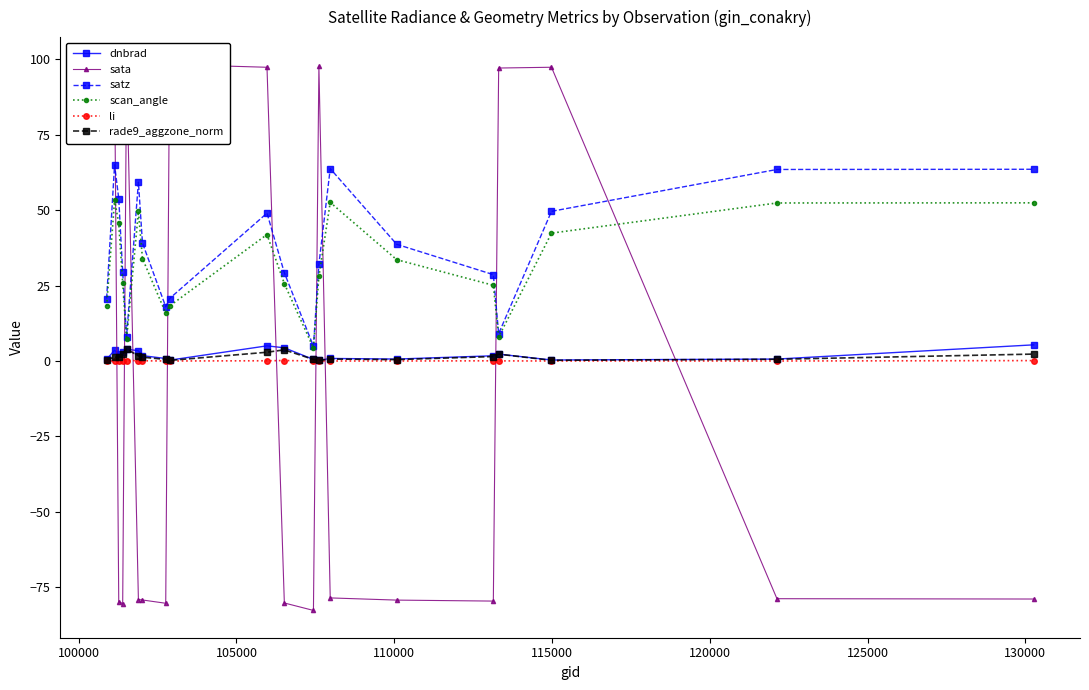

Reading left to right, list all the values displayed in this chart.

dnbrad: 0.6	3.6	2.3	2.9	3.9	3.4	1.8	0.8	0.3	5.0	4.4	0.5	0.2	0.8	0.6	1.7	2.3	0.3	0.6	5.3
sata: 98.1	97.2	-79.7	-80.4	97.3	-79.0	-79.2	-80.3	98.2	97.3	-80.2	-82.6	97.6	-78.5	-79.2	-79.5	97.0	97.3	-78.7	-78.8
satz: 20.7	65.0	53.8	29.4	8.1	59.2	39.1	18.0	20.7	49.0	29.2	4.9	32.0	63.7	38.7	28.6	9.1	49.6	63.4	63.5
scan_angle: 18.2	53.3	45.6	25.8	7.2	49.5	33.9	15.8	18.2	41.9	25.6	4.3	28.0	52.5	33.6	25.1	8.0	42.4	52.3	52.4
li: 0.0	0.0	0.0	0.1	0.2	0.1	0.1	0.0	0.0	0.1	0.1	0.0	0.0	0.0	0.0	0.1	0.0	0.0	0.0	0.1
rade9_aggzone_norm: 0.5	1.2	1.3	2.5	3.9	1.7	1.3	0.5	0.2	2.9	3.7	0.5	0.2	0.6	0.5	1.5	2.3	0.2	0.6	2.3